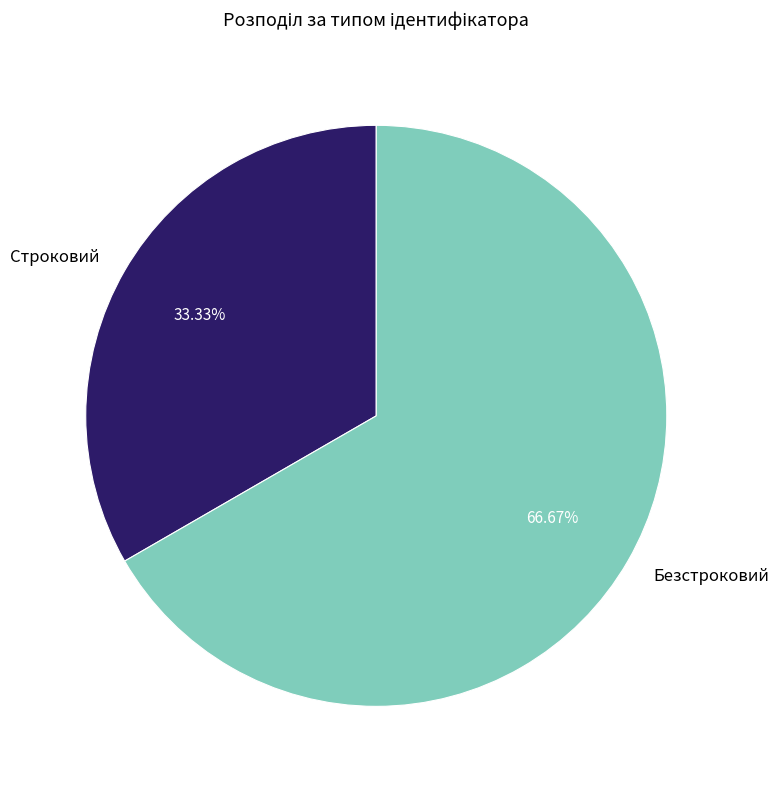

To the nearest percent, what portion does Строковий represent?

33%